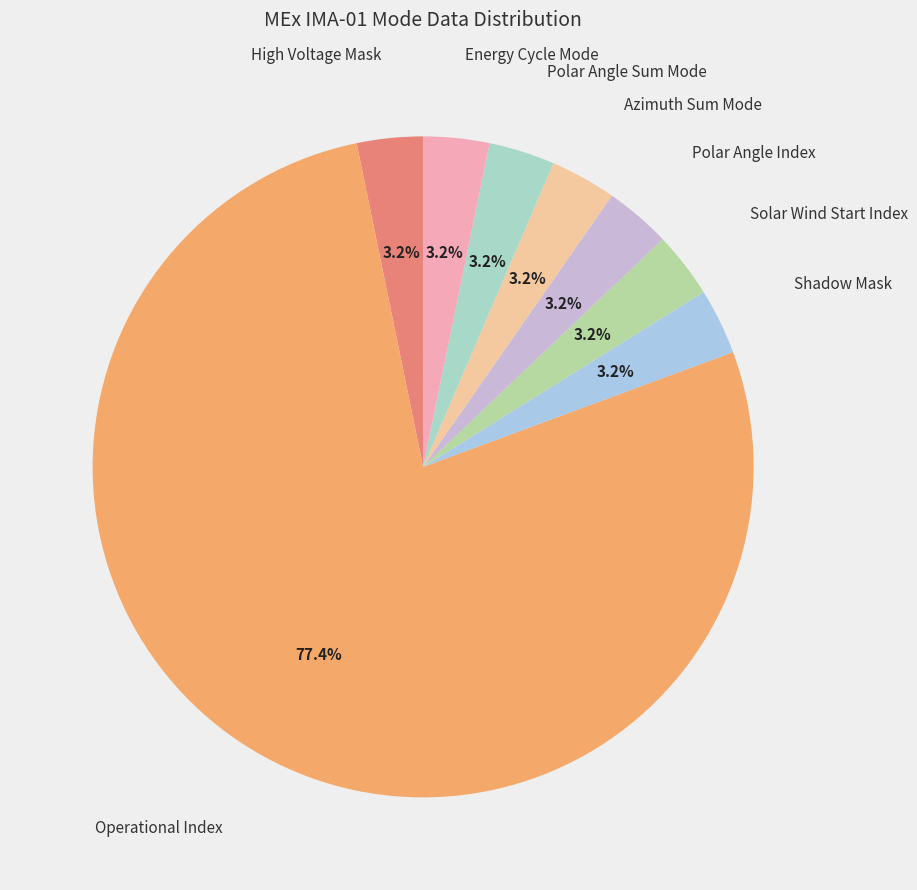

How many segments does this pie chart have?

8